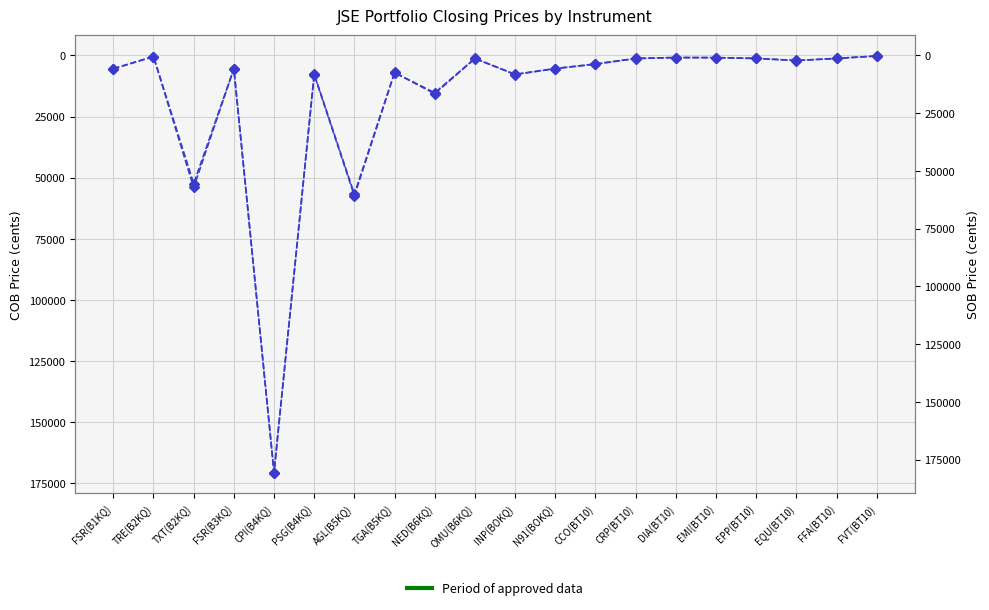

Does the chart have visible grid lines?

Yes